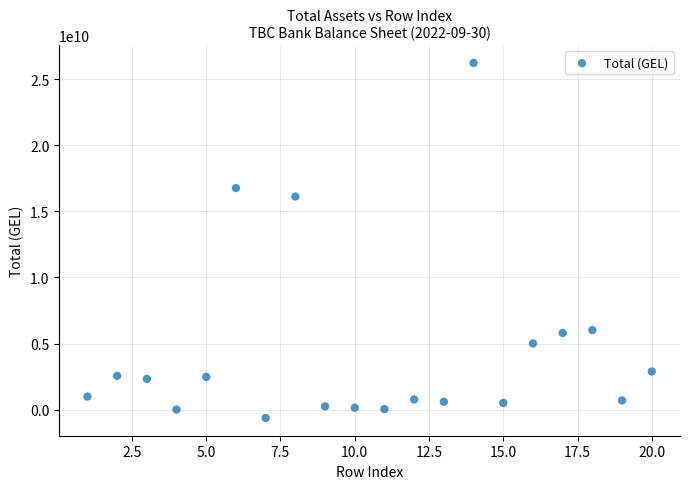

What is the range of X values (max minus min)?

19.0